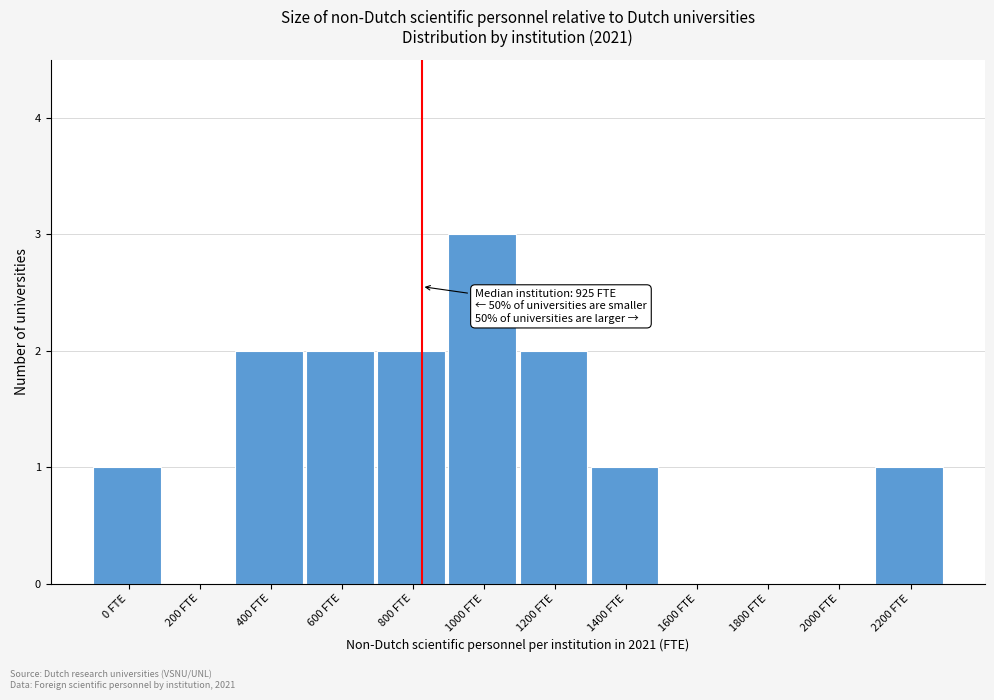

Reading left to right, list all the values displayed in this chart.

0 FTE=1	200 FTE=0	400 FTE=2	600 FTE=2	800 FTE=2	1000 FTE=3	1200 FTE=2	1400 FTE=1	1600 FTE=0	1800 FTE=0	2000 FTE=0	2200 FTE=1